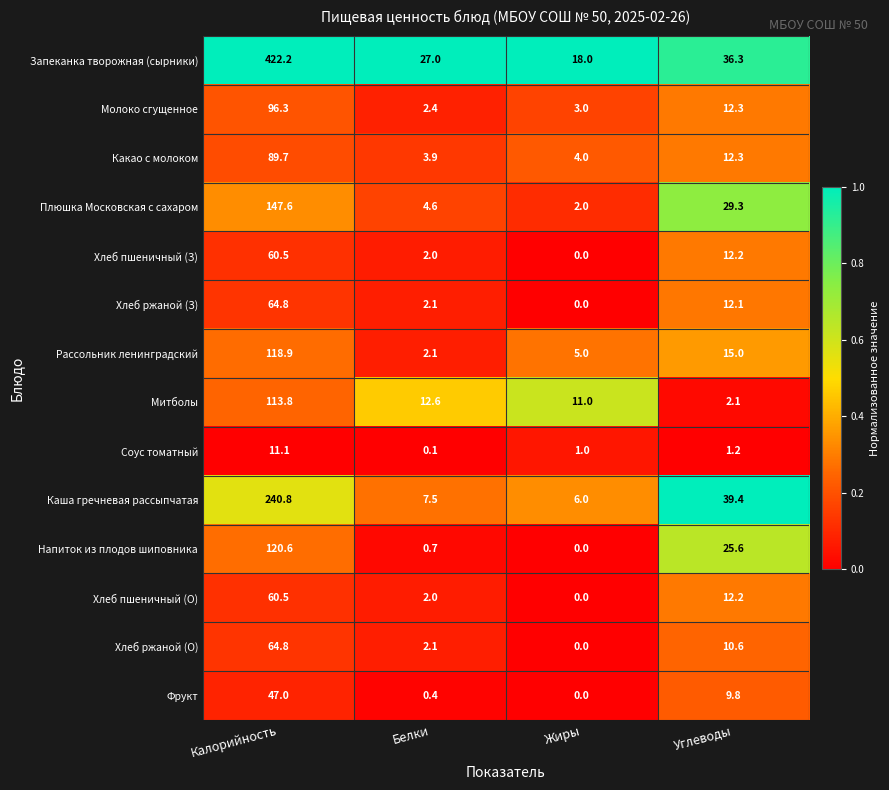

Rank the categories by Хлеб пшеничный (О) value from highest to lowest.

Калорийность, Углеводы, Белки, Жиры